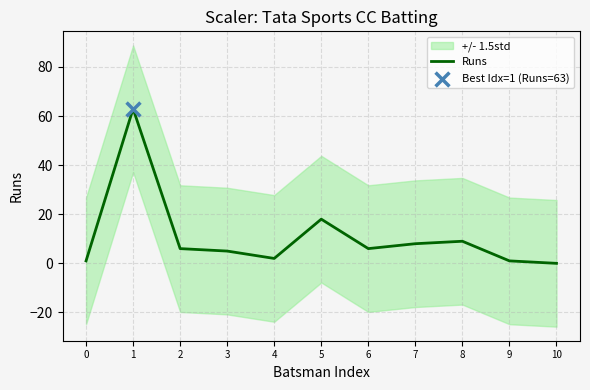

What is the ratio of the value at 1 to the value at 6?

10.5